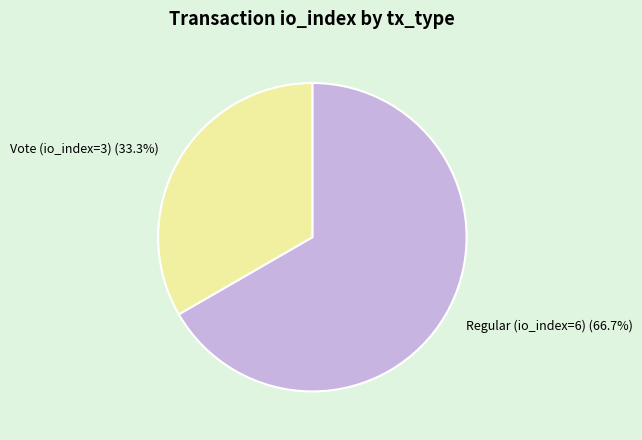

True or false: Vote (io_index=3) accounts for 26% of the total.

False